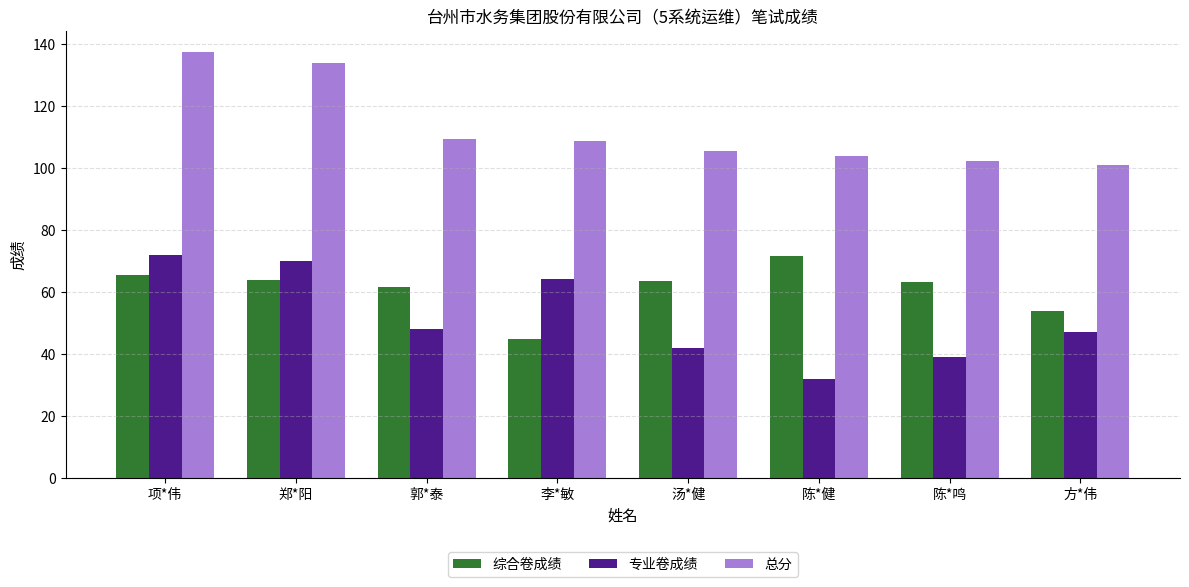

Which category has the lowest value in the 专业卷成绩 series?

陈*健